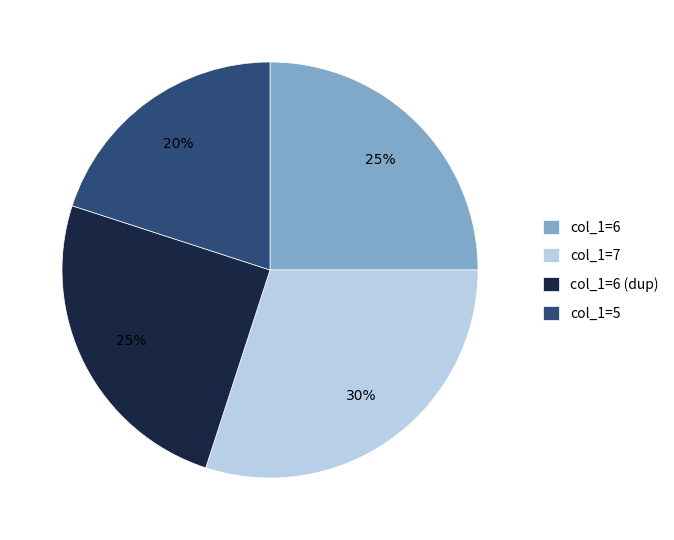

Is the sum of col_1=6 (dup) and col_1=7 greater than half?

Yes